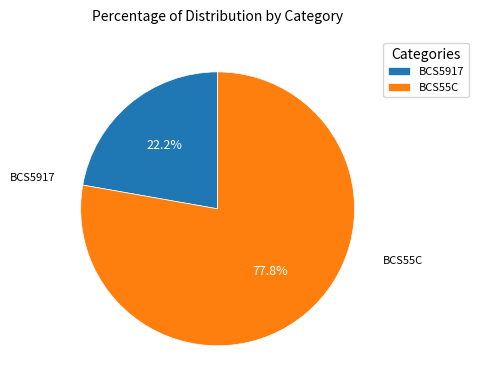

To the nearest percent, what is the combined percentage of BCS5917 and BCS55C?

100%